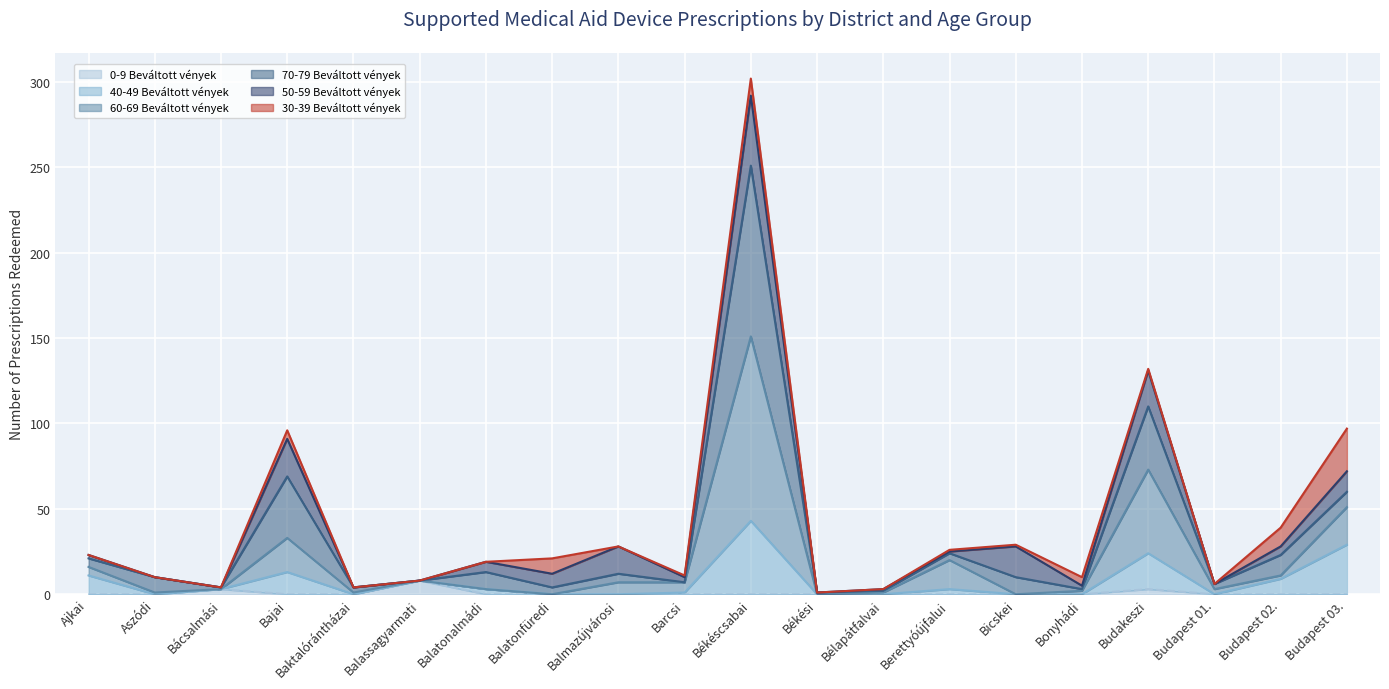

At which category is the sum across all series the highest?

Békéscsabai